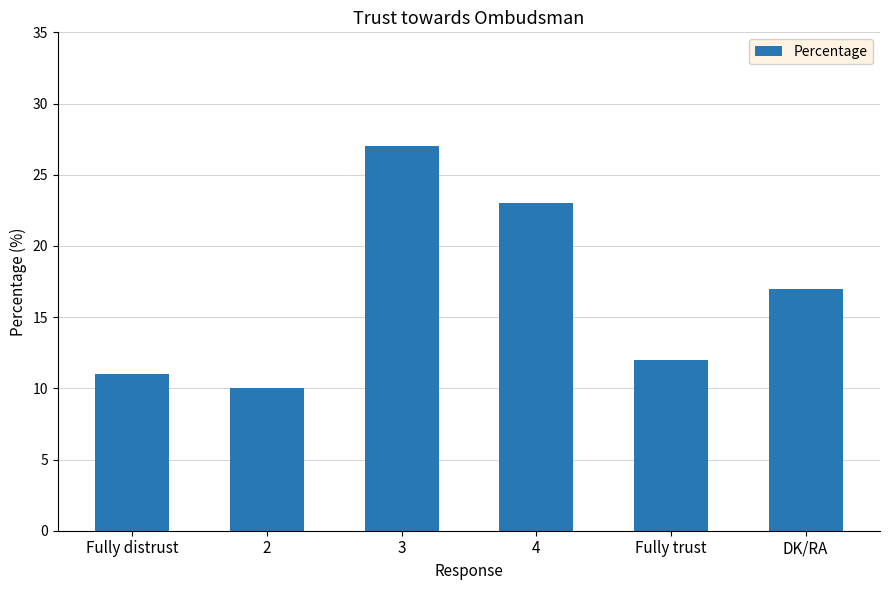

What position from the left is 2?

2